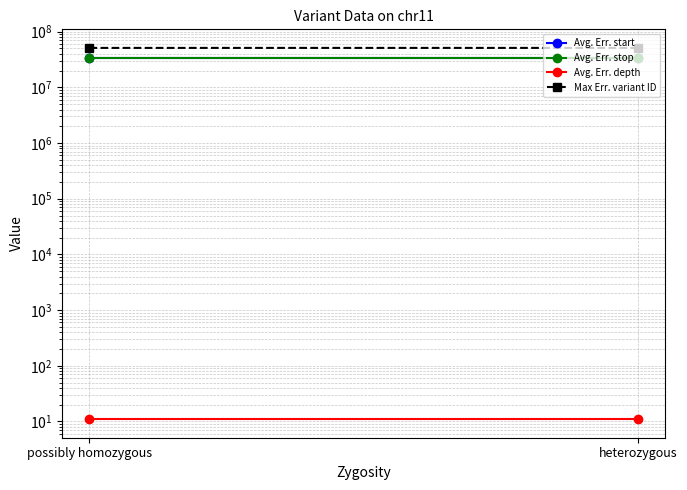

What are all the series names shown in the legend?

Avg. Err. start, Avg. Err. stop, Avg. Err. depth, Max Err. variant ID